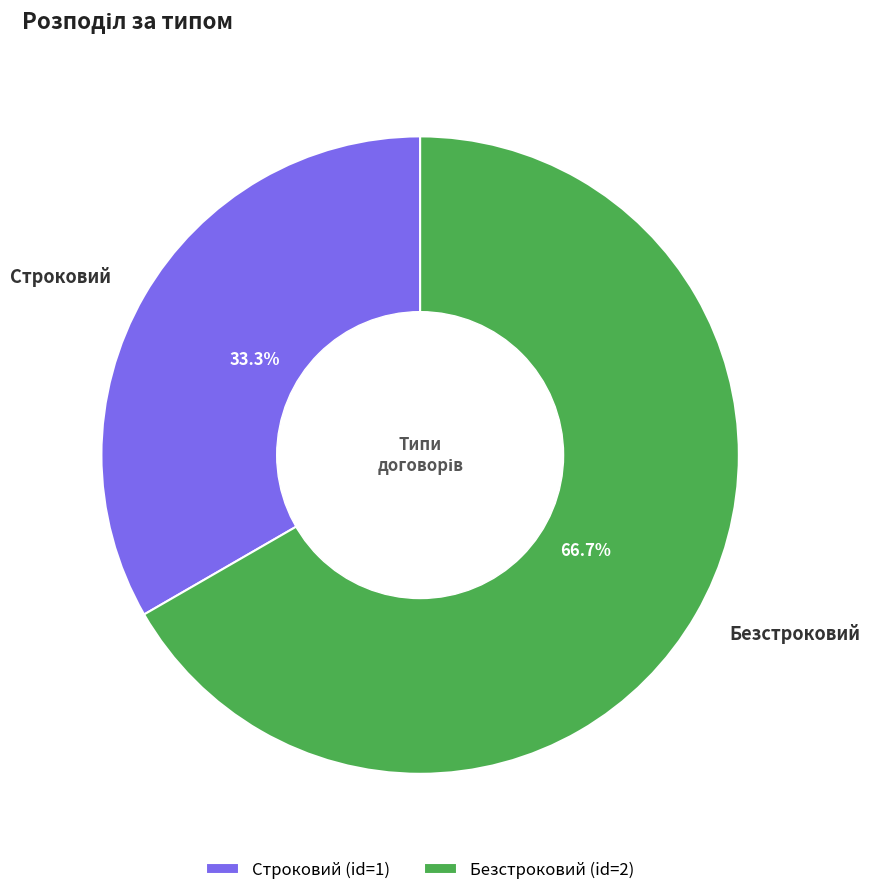

True or false: Строковий accounts for 33% of the total.

True